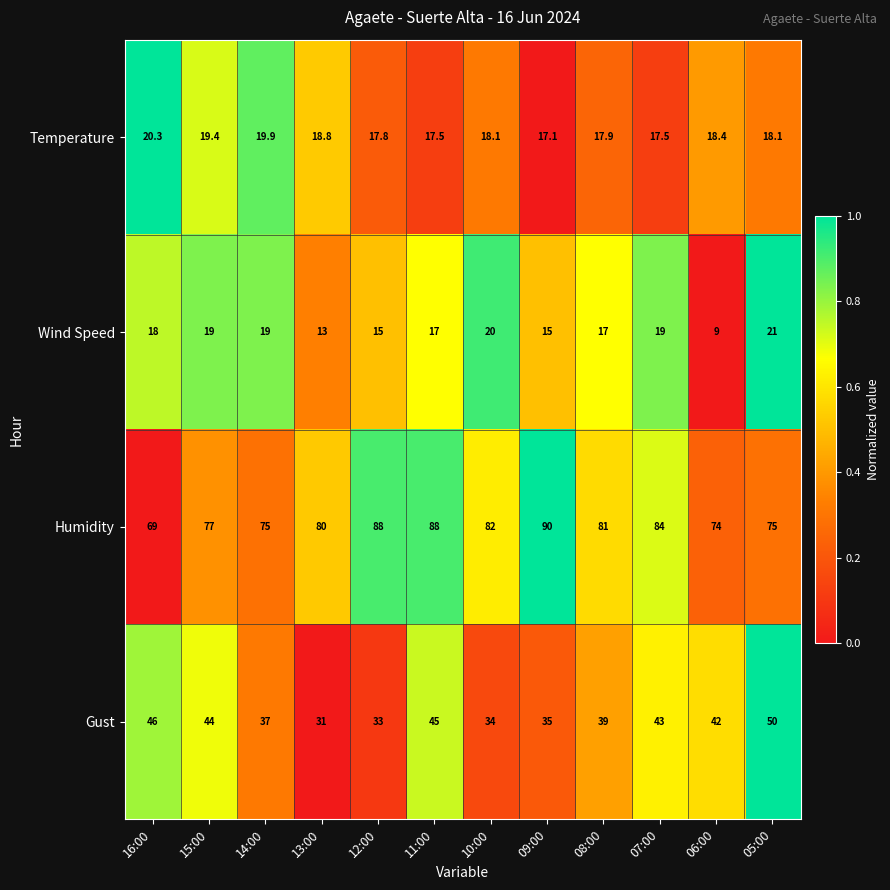

Count the number of data series in this chart.

4